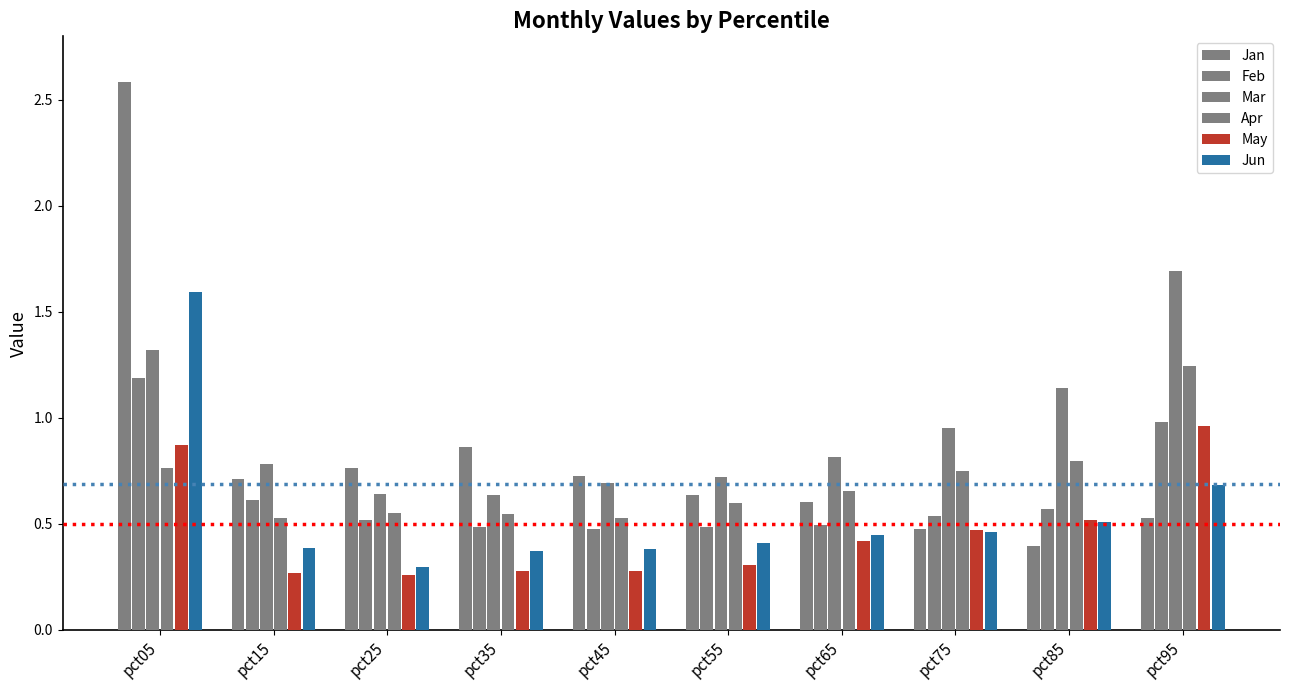

What is the value of the Apr bar at the 7th from the left?

0.7